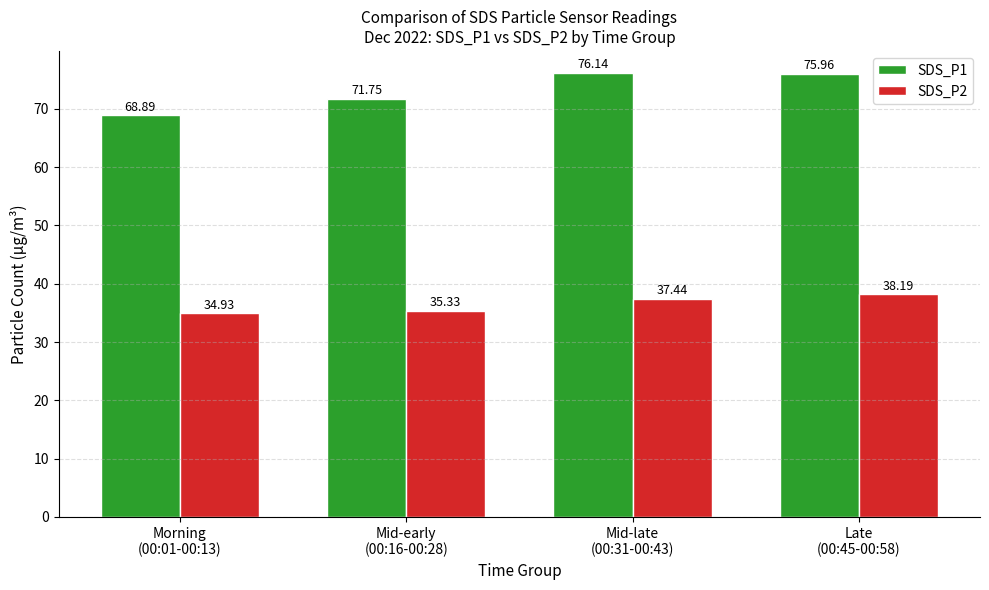

What is the lowest value of the SDS_P1 series?

68.9